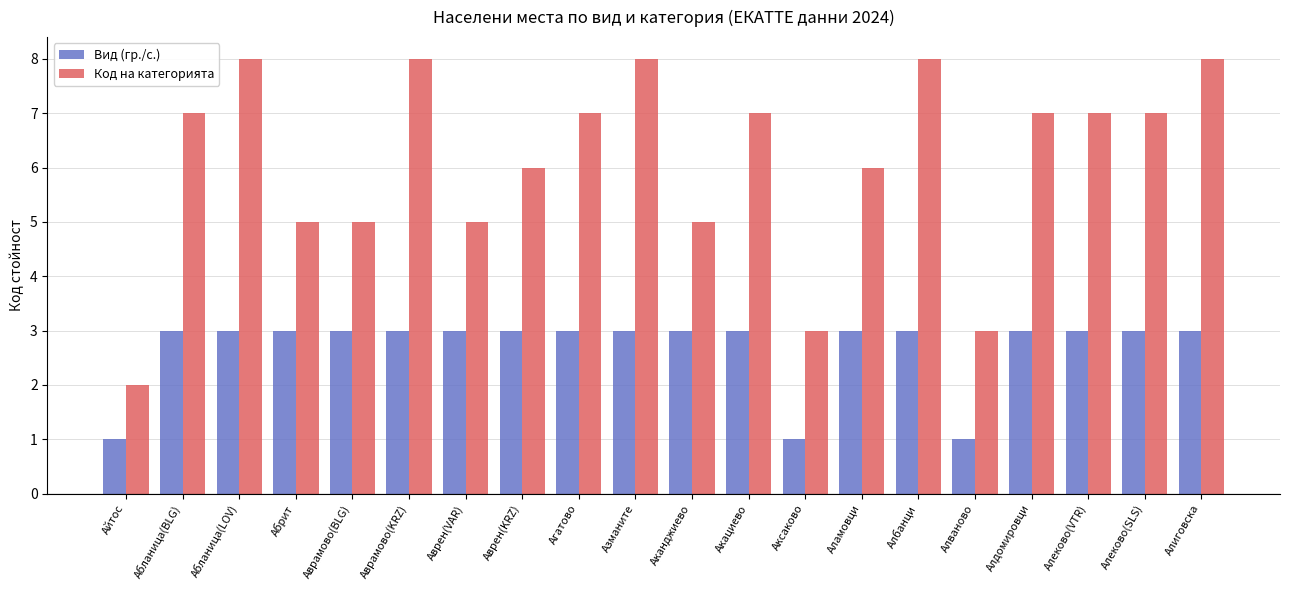

What is the highest value of the Код на категорията series?

8